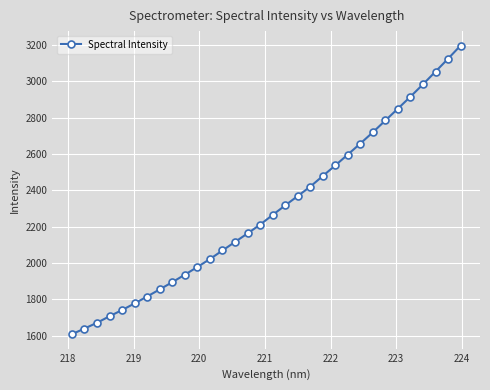

What is the difference between the maximum and minimum values?

1589.0